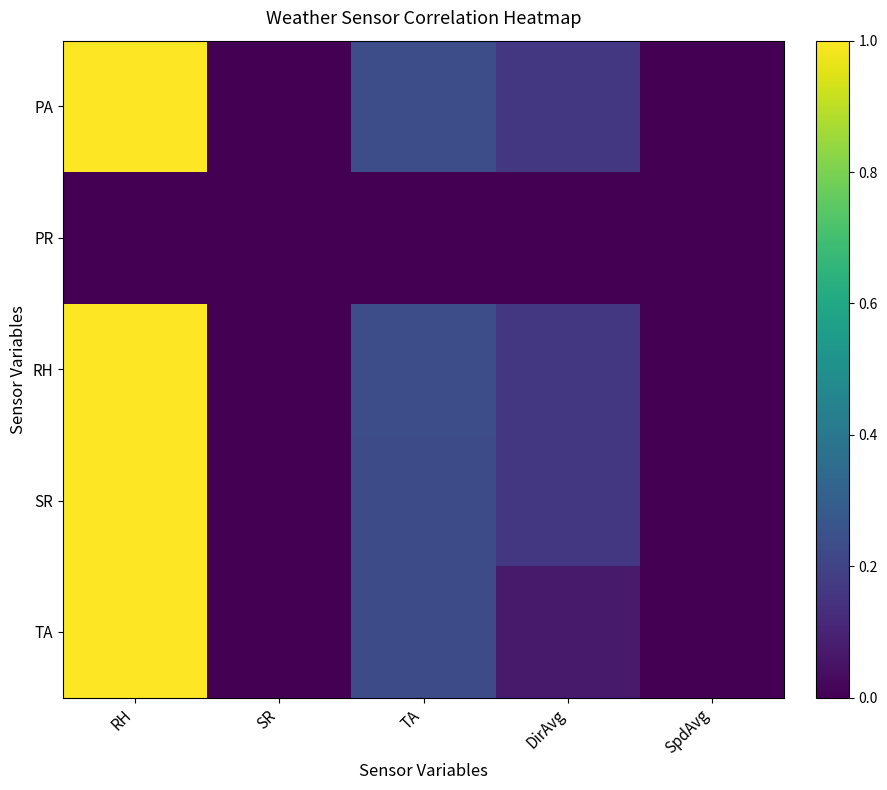

Reading right to left, transcribe all the data shown in this chart.

PA: SpdAvg=0.0	DirAvg=0.2	TA=0.2	SR=0.0	RH=1.0
PR: SpdAvg=0.0	DirAvg=0.0	TA=0.0	SR=0.0	RH=0.0
RH: SpdAvg=0.0	DirAvg=0.2	TA=0.2	SR=0.0	RH=1.0
SR: SpdAvg=0.0	DirAvg=0.2	TA=0.2	SR=0.0	RH=1.0
TA: SpdAvg=0.0	DirAvg=0.1	TA=0.2	SR=0.0	RH=1.0